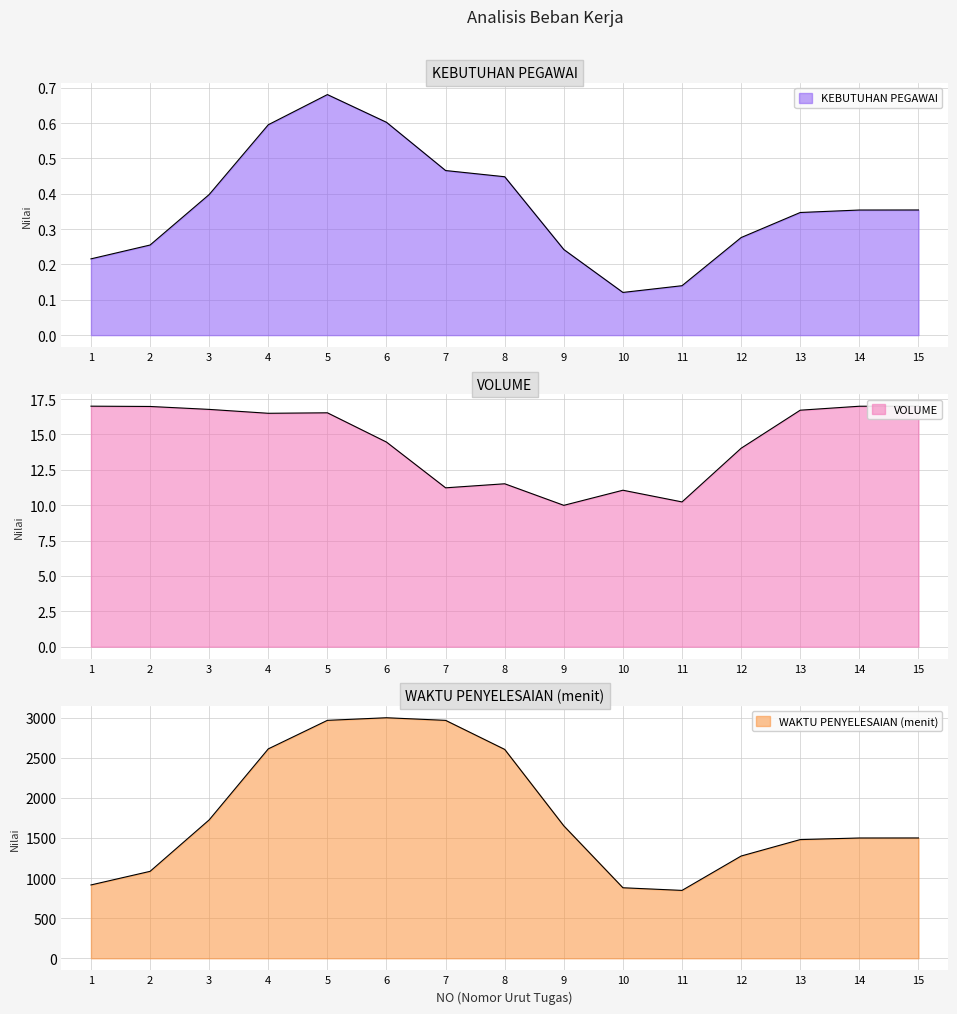

Which series has the widest spread of values?

WAKTU PENYELESAIAN (menit)